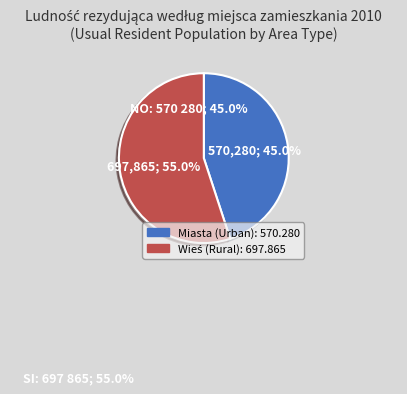

Does Miasta represent more than half of the total?

No